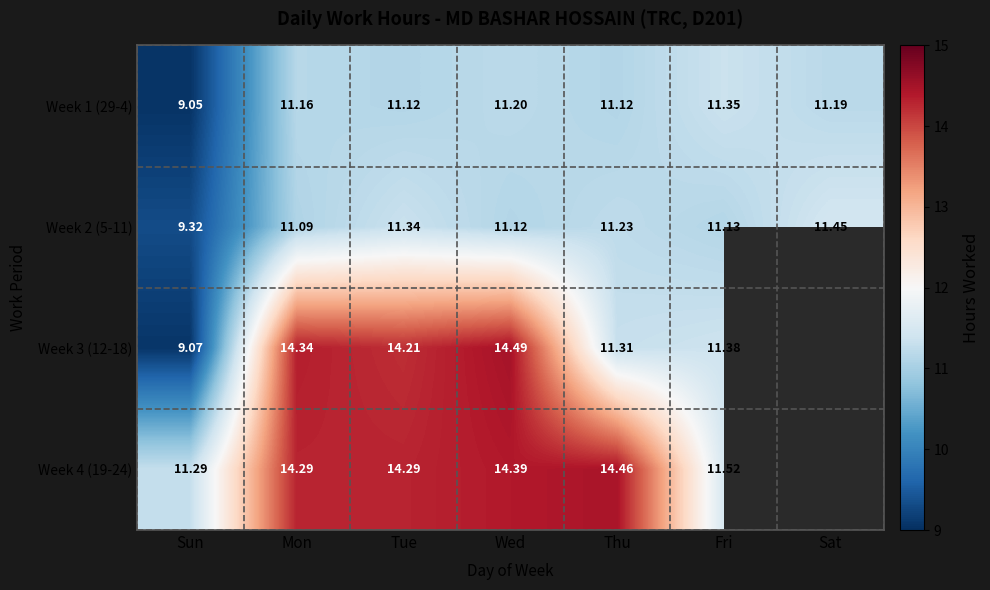

At how many categories does at least one series exceed 7?

7